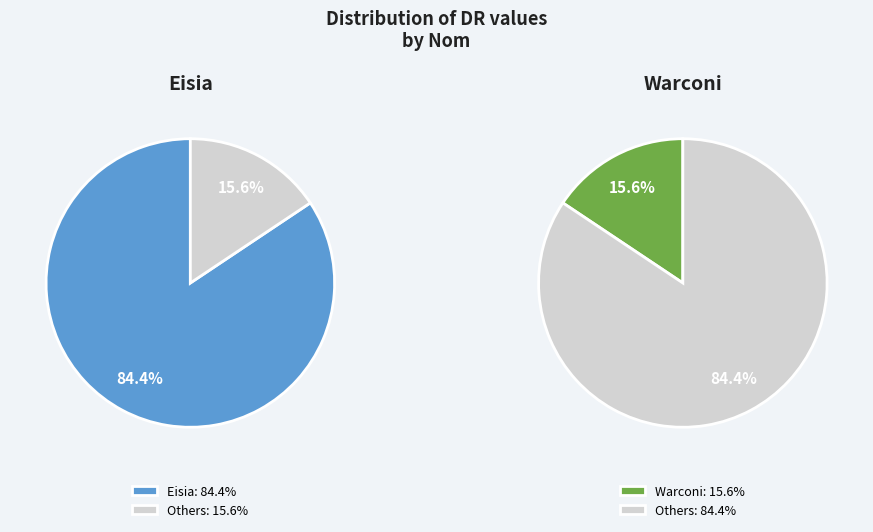

Approximately how many times larger is the value at Warconi compared to Eisia?

0.2